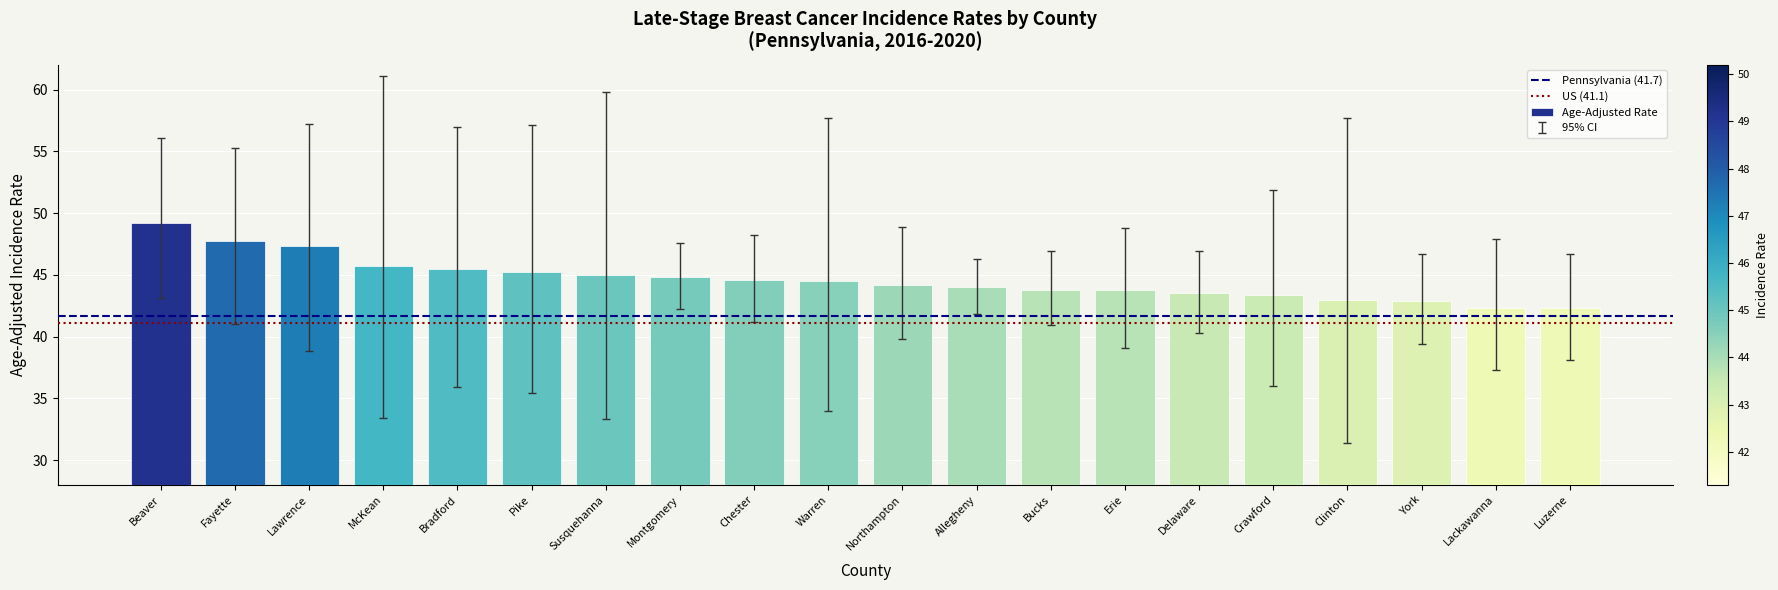

What is the minimum value shown in the chart?

42.3